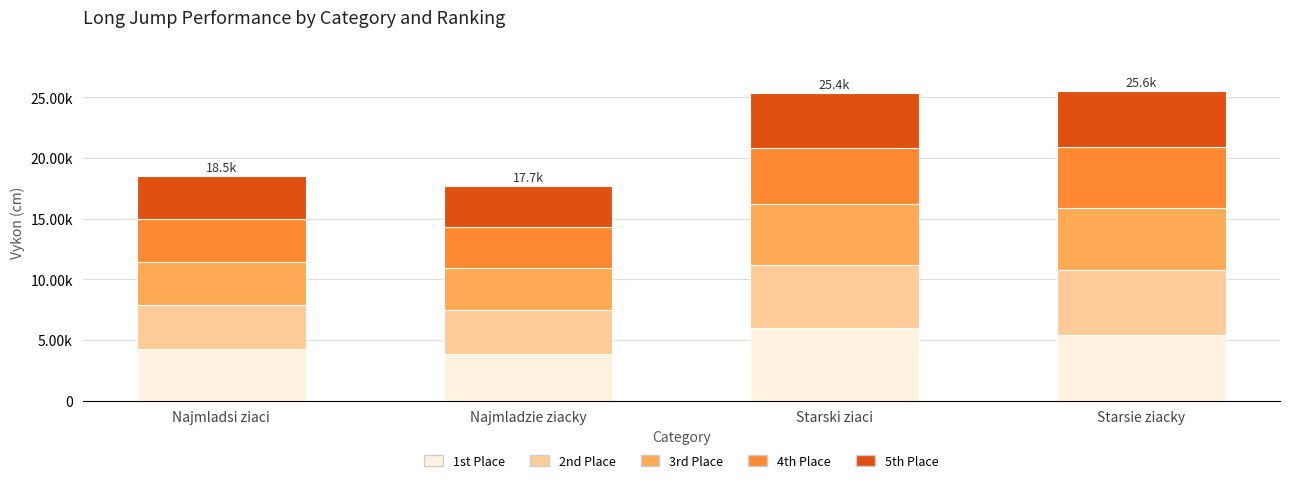

What position from the left is Najmladsi ziaci?

1